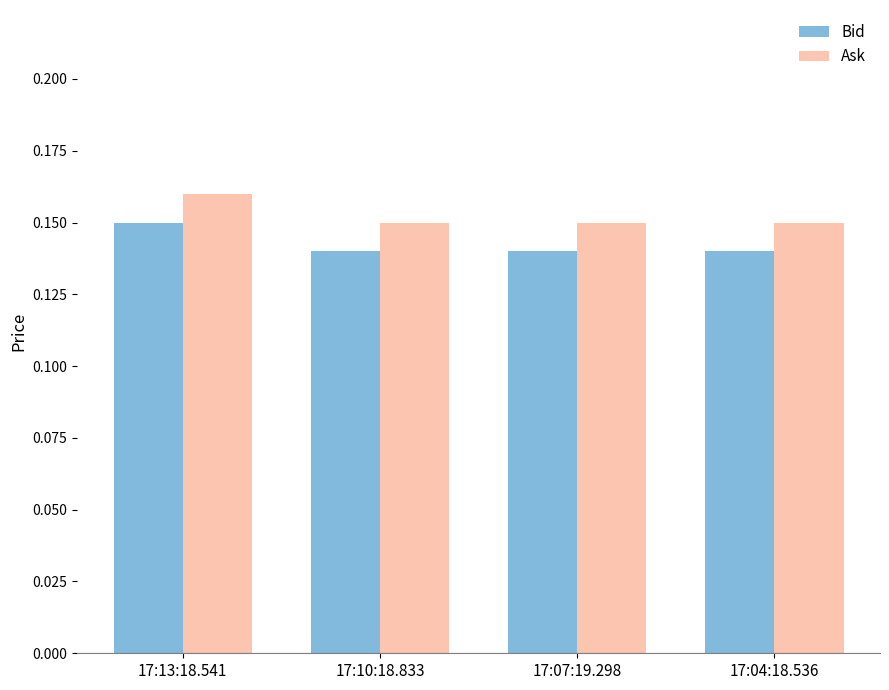

What is the label of the 2nd bar from the right?

17:07:19.298